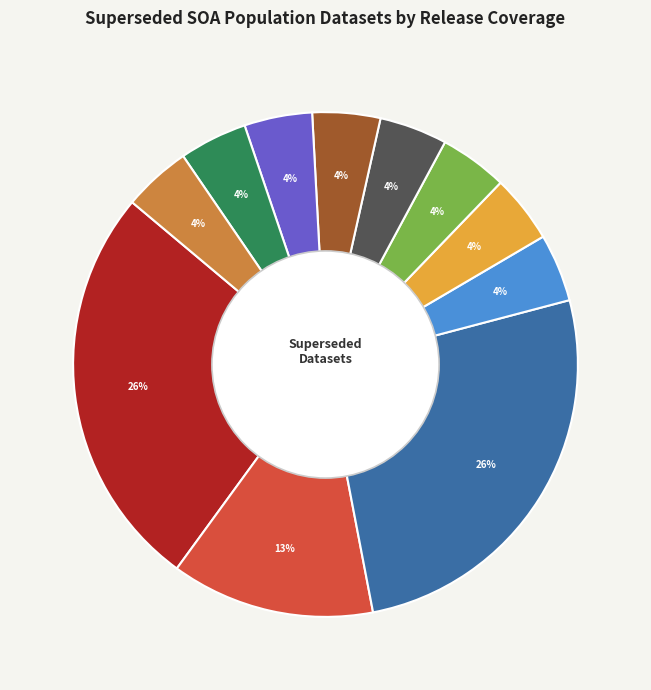

Is there any slice that represents more than half of the pie?

No